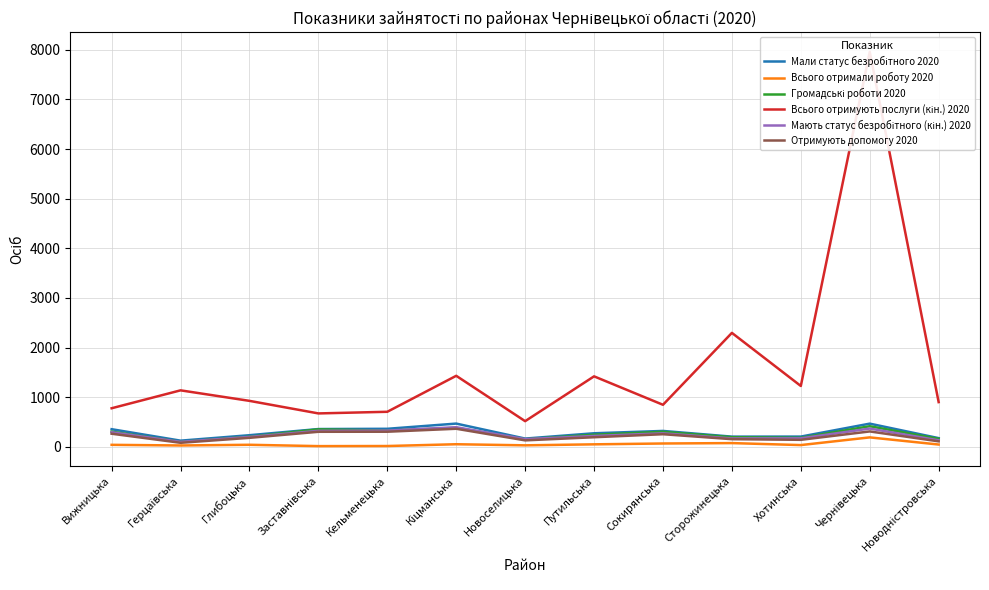

Which has a higher value, Кельменецька or Хотинська?

Кельменецька